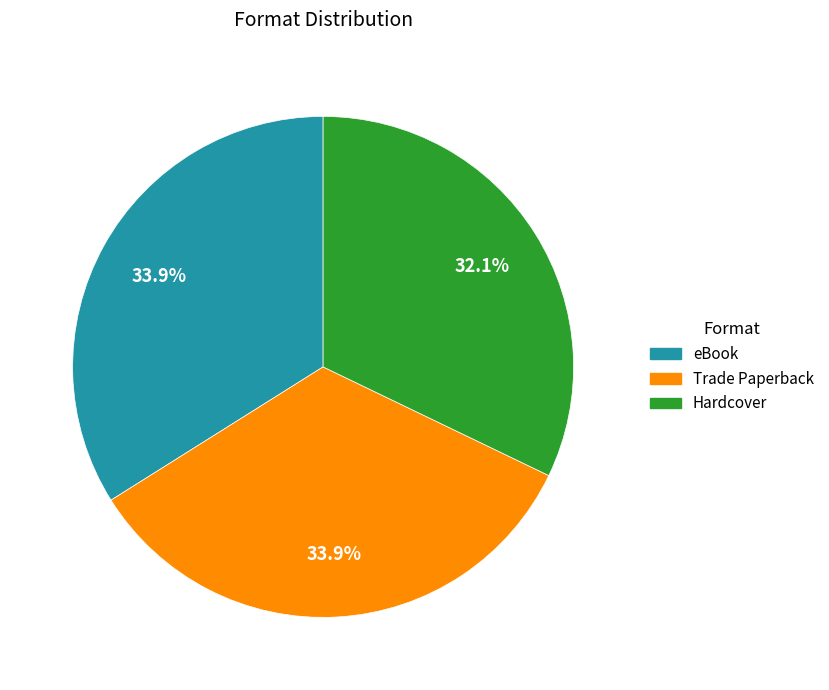

Does Hardcover account for over 50% of the chart?

No